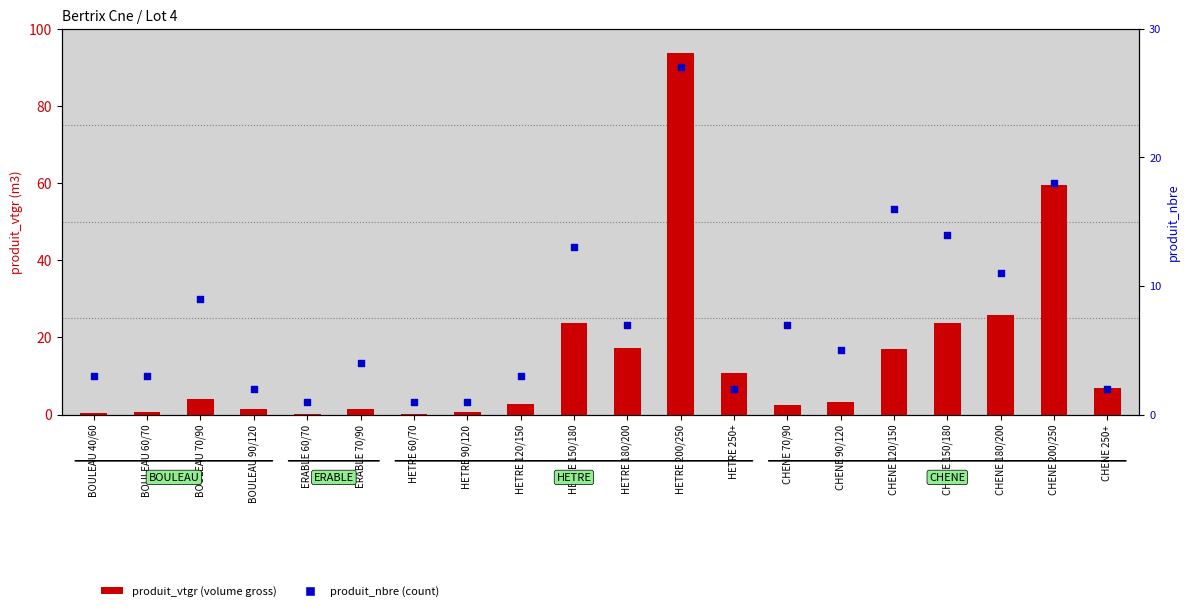

Which series has the largest Y range (max minus min)?

produit_vtgr